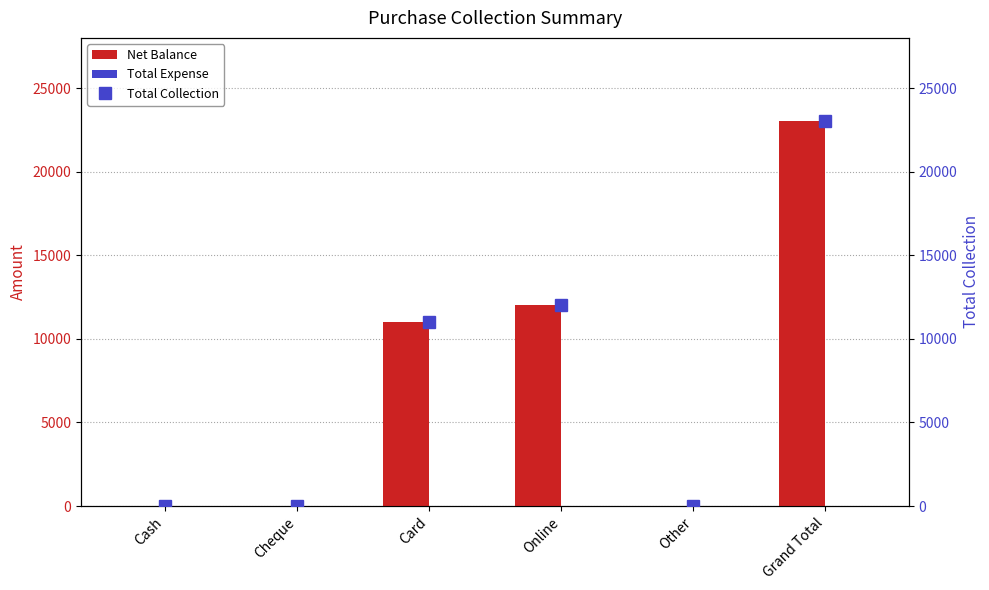

Rank the categories by Total Expense value from lowest to highest.

Cash, Cheque, Card, Online, Other, Grand Total